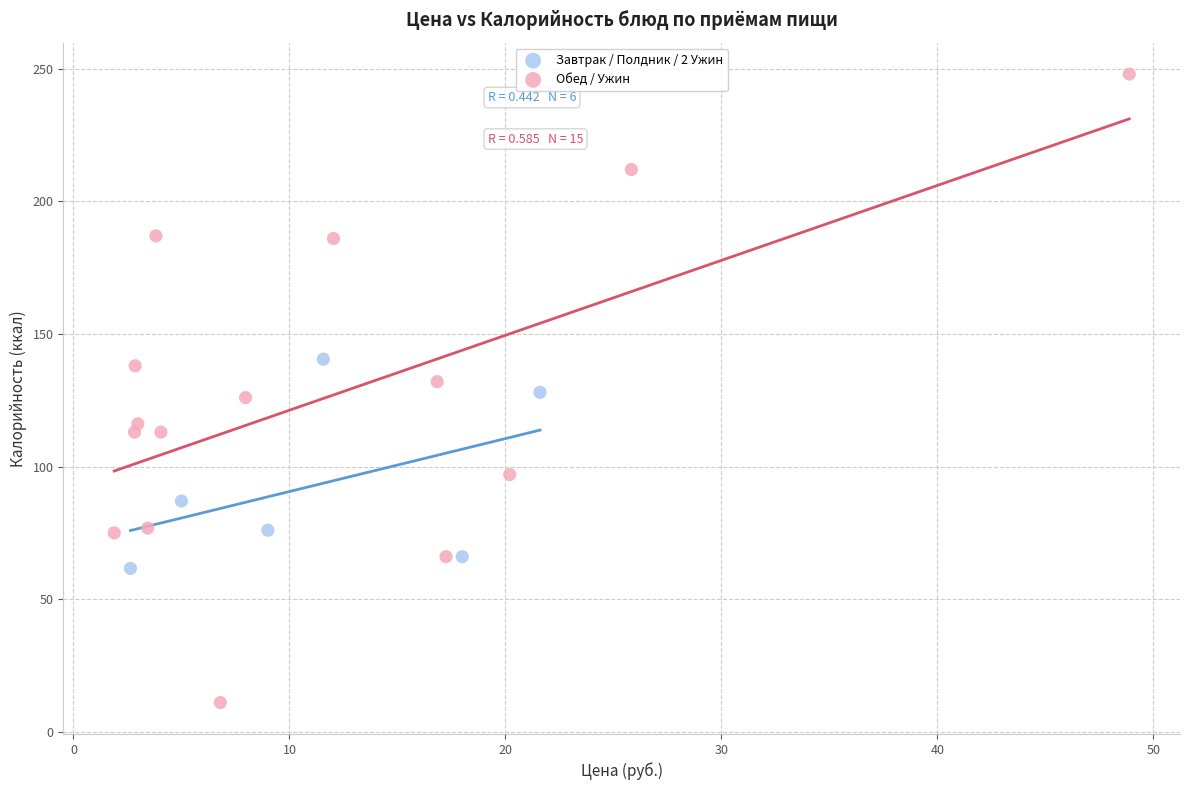

Which series contains the lowest Y value?

Обед / Ужин